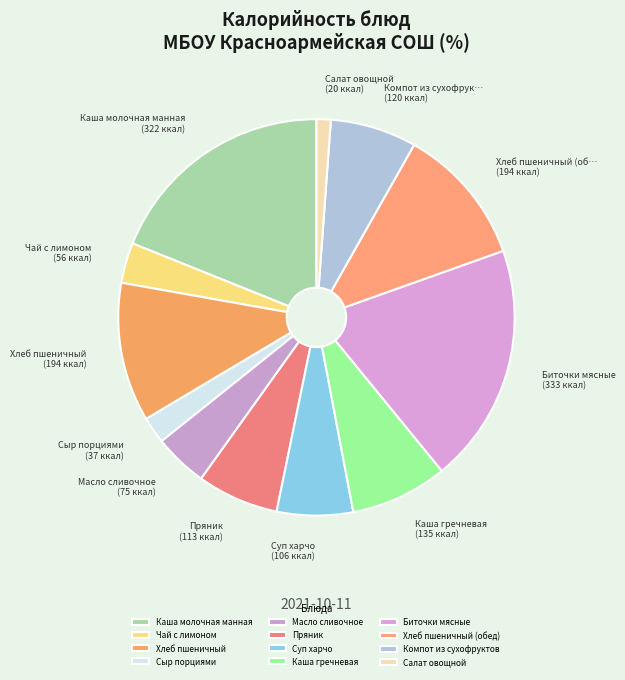

To the nearest percent, what portion does Хлеб пшеничный (обед) represent?

11%